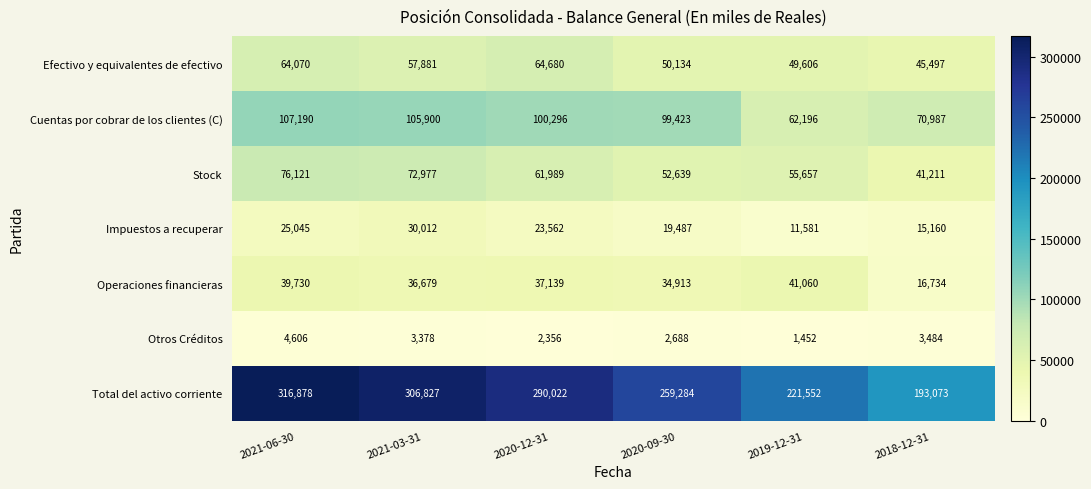

Which label corresponds to the smallest value in the chart?

2019-12-31